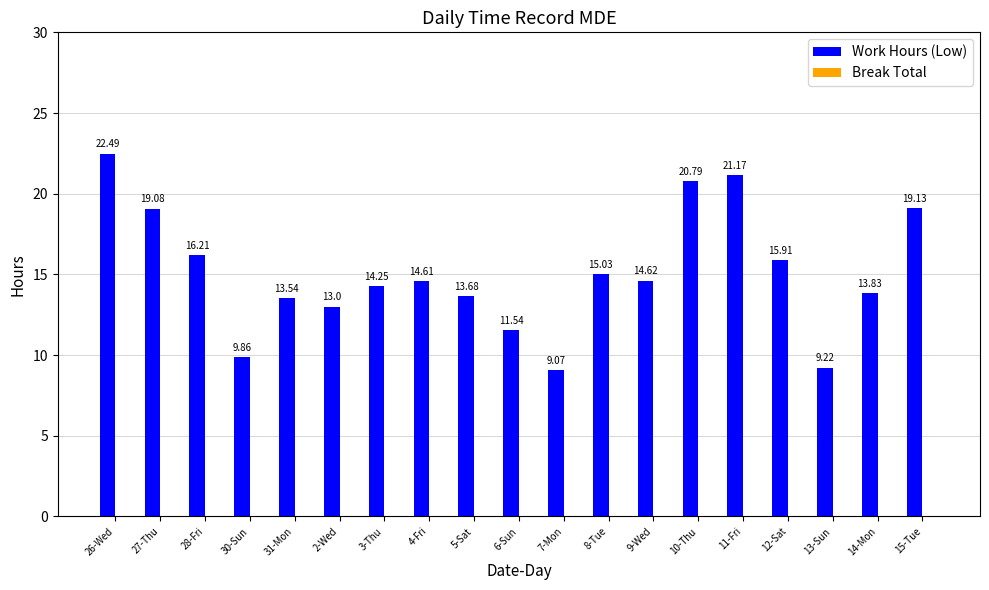

List the labels in order of value, smallest first.

7-Mon, 13-Sun, 30-Sun, 6-Sun, 2-Wed, 31-Mon, 5-Sat, 14-Mon, 3-Thu, 4-Fri, 9-Wed, 8-Tue, 12-Sat, 28-Fri, 27-Thu, 15-Tue, 10-Thu, 11-Fri, 26-Wed